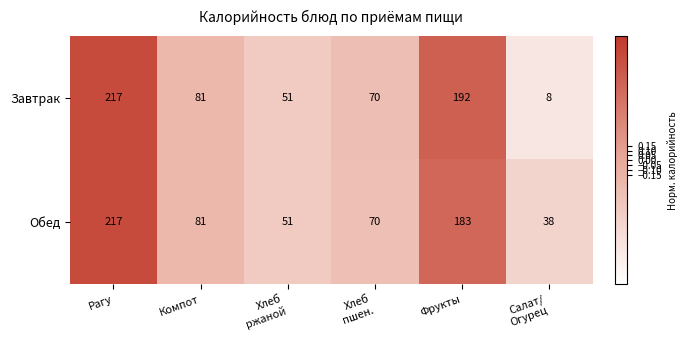

Which category has the highest value across all series?

Рагу